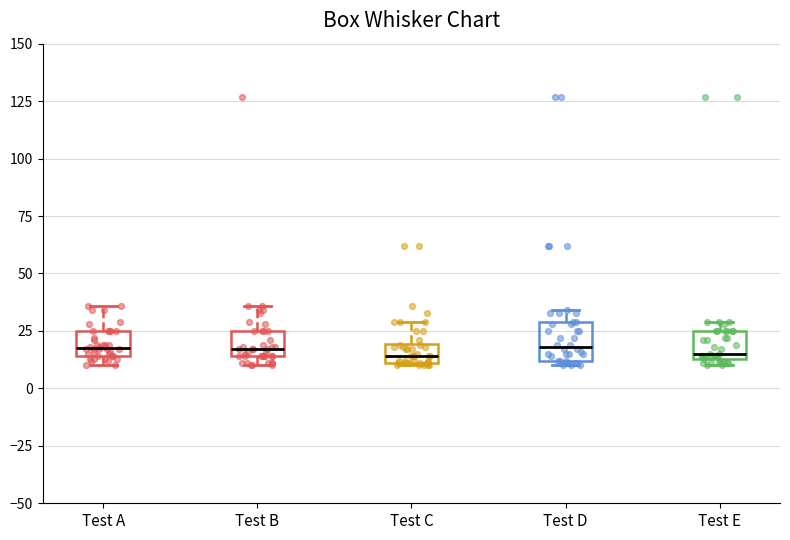

Reading left to right, transcribe this box plot: for each box, give where its median line is, the range the box spans, and where its two whiskers end, as read against the y-axis. The values are not printed on the chart, so give them approximately, as read against the axis.

Test A: median 20, box 15 to 25, whiskers 10 to 35
Test B: median 15 (just above the box's lower edge), box 15 to 25, whiskers 10 to 35
Test C: median 15, box 10 to 20, whiskers 10 to 30
Test D: median 20, box 10 to 30, whiskers 10 (just below the box's lower edge) to 35
Test E: median 15 (just above the box's lower edge), box 15 to 25, whiskers 10 to 30